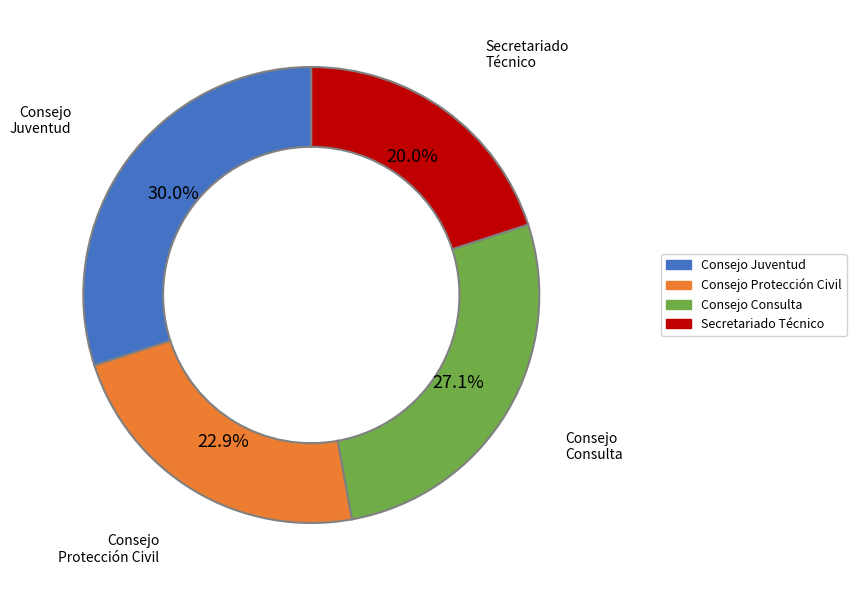

Is there a majority slice in this chart?

No